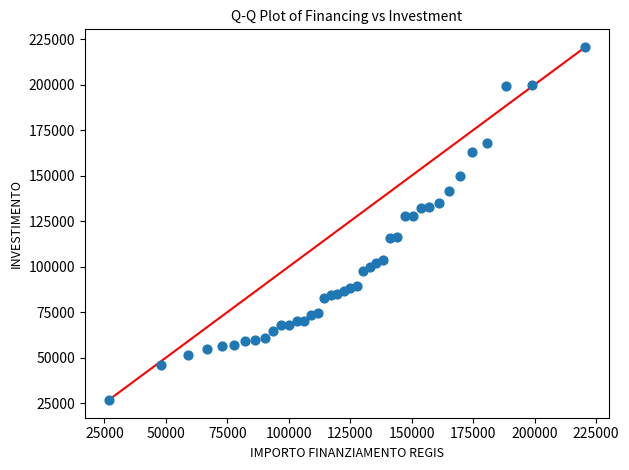

What is the range of Y values (max minus min)?

193933.1